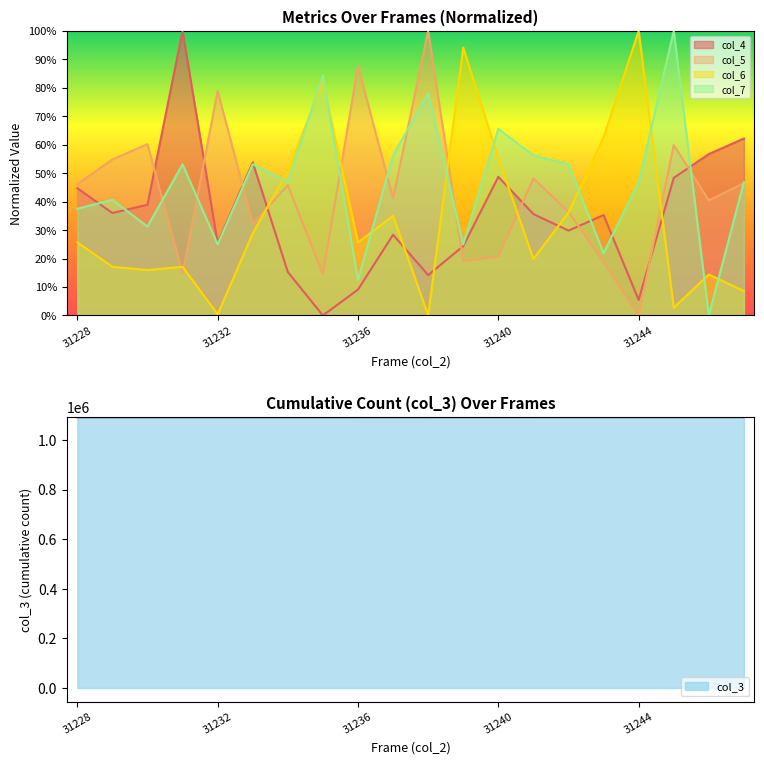

True or false: col_3 has more than 2 points higher than both neighbors.

False